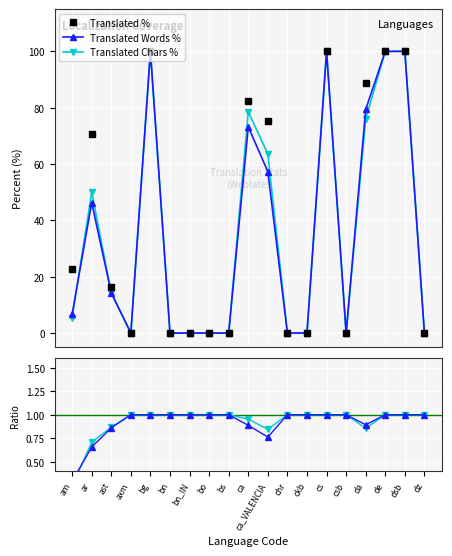

The Chars/Trans ratio series shows 1.0 at ckb. True or false?

True